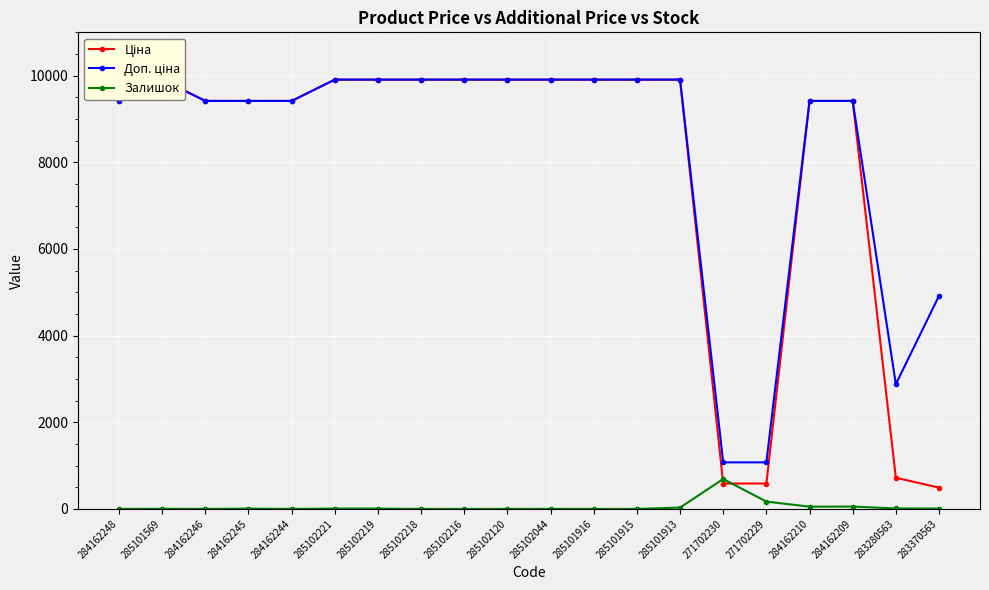

At which category is the sum across all series the highest?

285101913